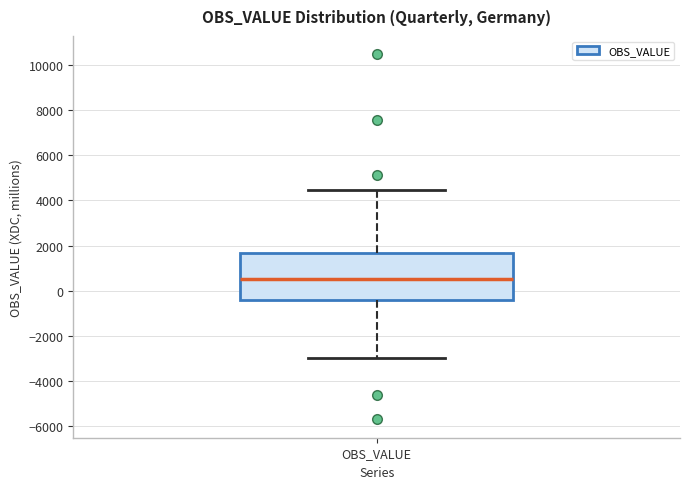

Where is the upper edge of the box for OBS_VALUE on the y-axis? The values are not printed on the chart, so give them approximately, as read against the axis.

1600